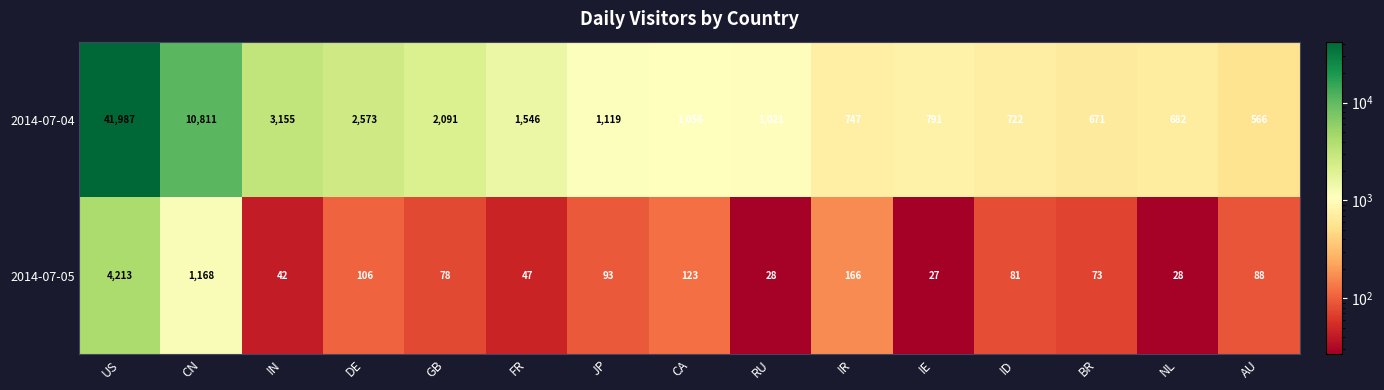

Where does the 2014-07-04 series first go above 1056?

US